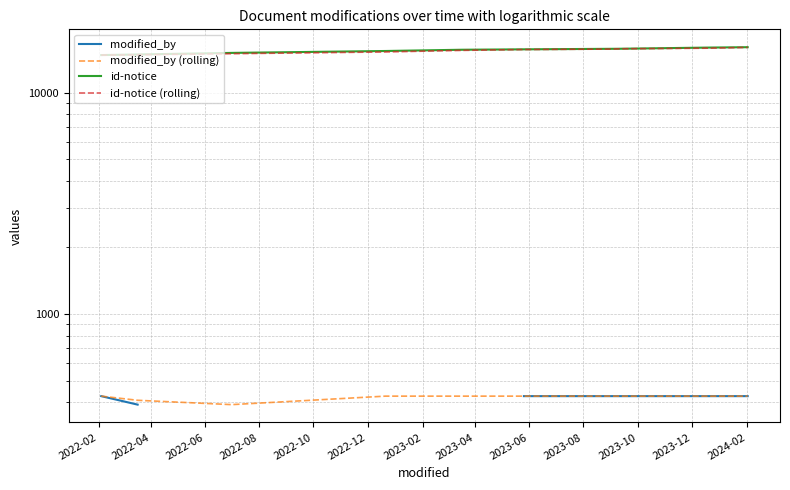

Between 2023-04 and 2023-06, which series saw the biggest shift?

id-notice